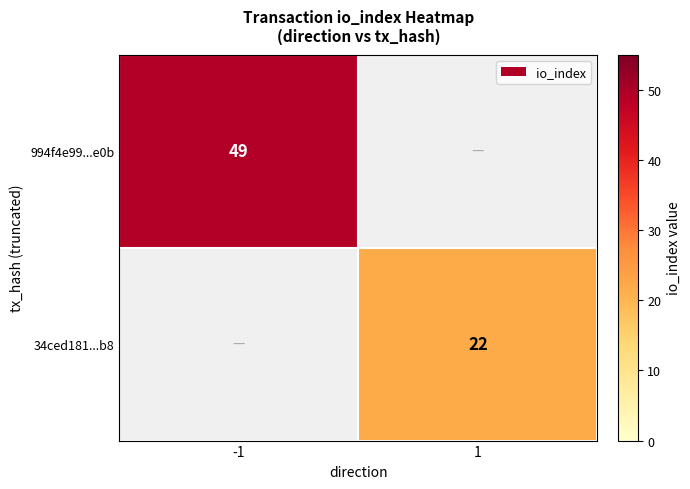

Is it true that 994f4e99...e0b equals 14 at -1?

False